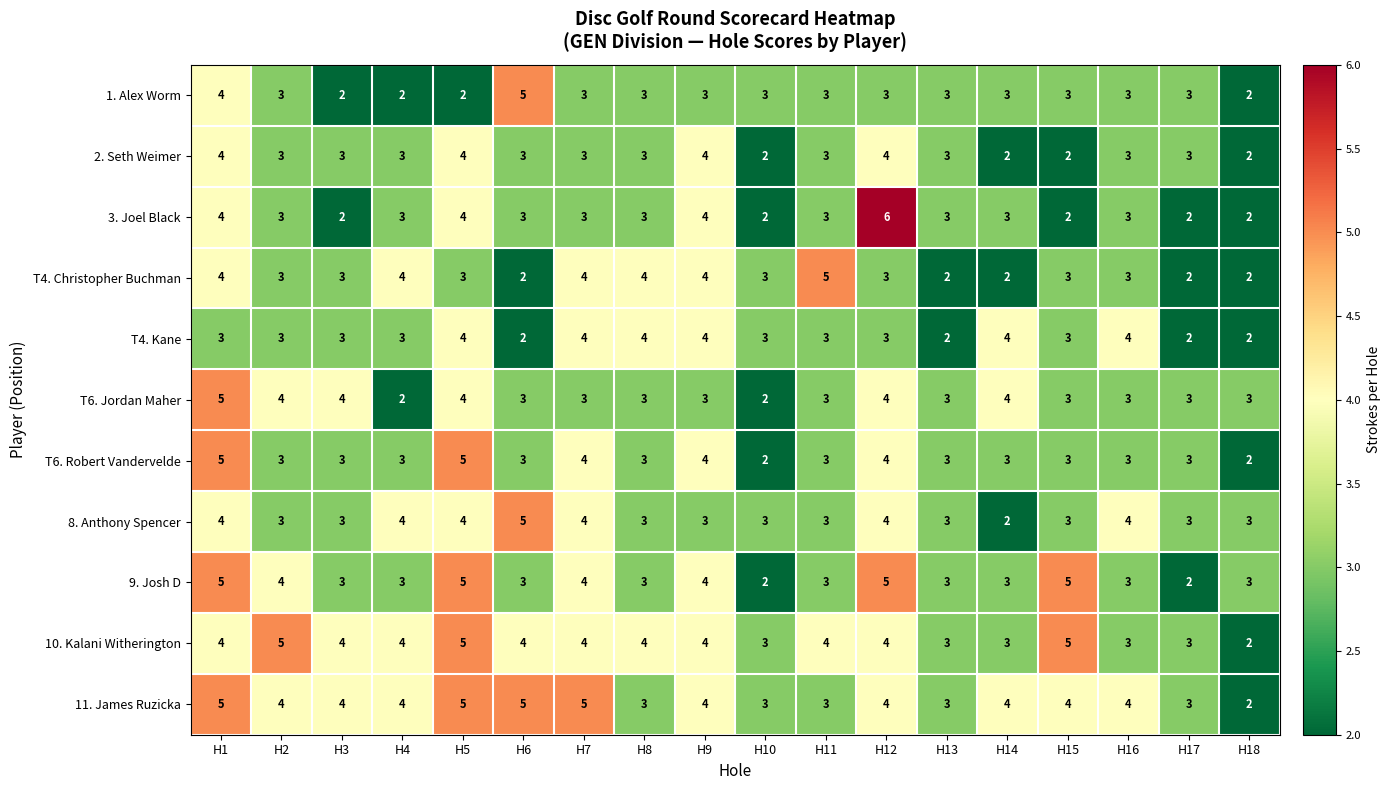

What is the approximate value of 10. Kalani Witherington at H12?

4